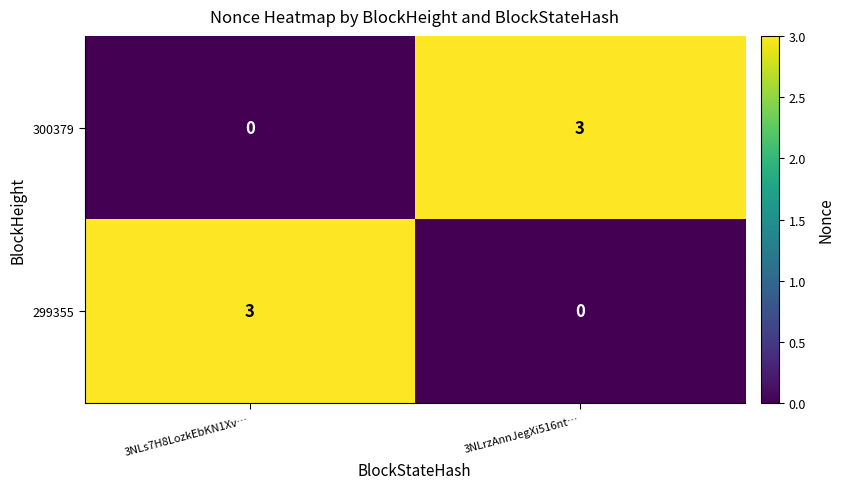

Is it true that 299355 equals 3 at 3NLs7H8LozkEbKN1Xv…?

True